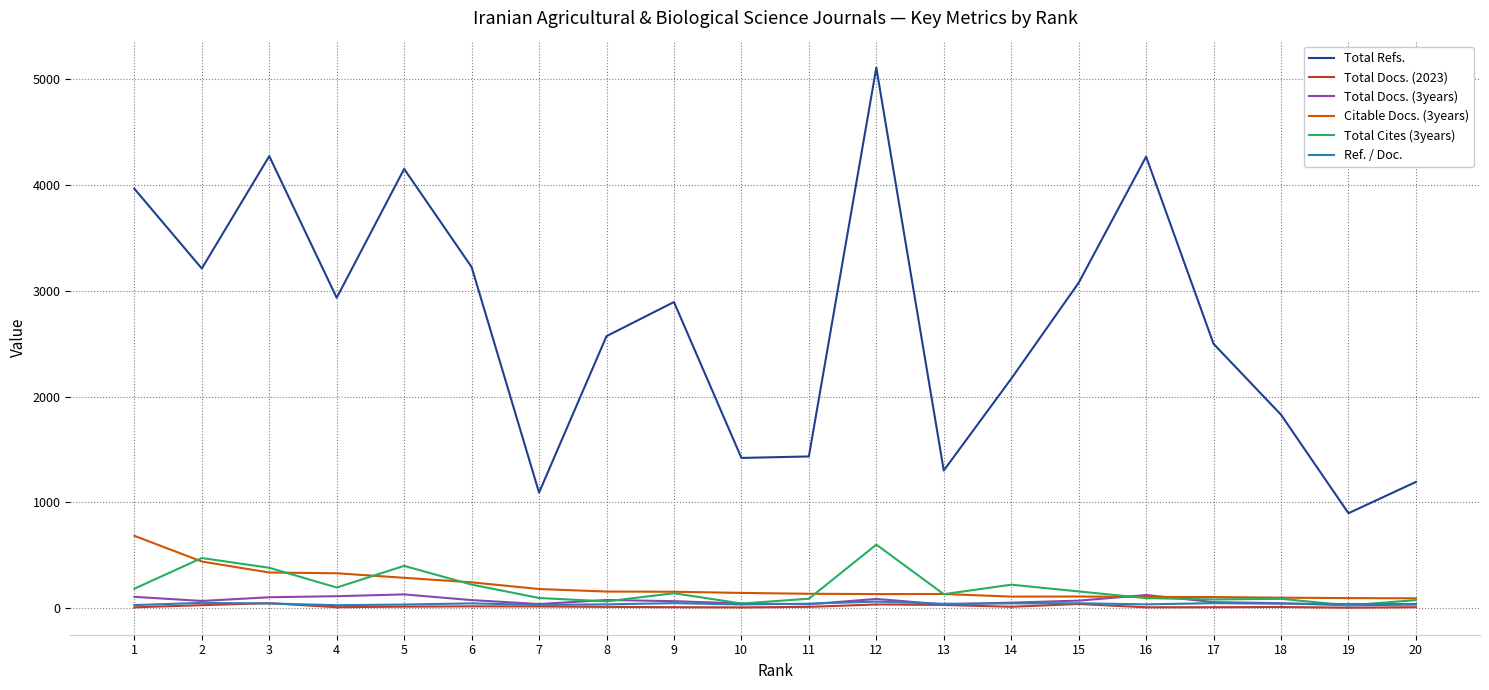

Is the value of Total Docs. (2023) at 12 greater than the value of Total Cites (3years) at 6?

No